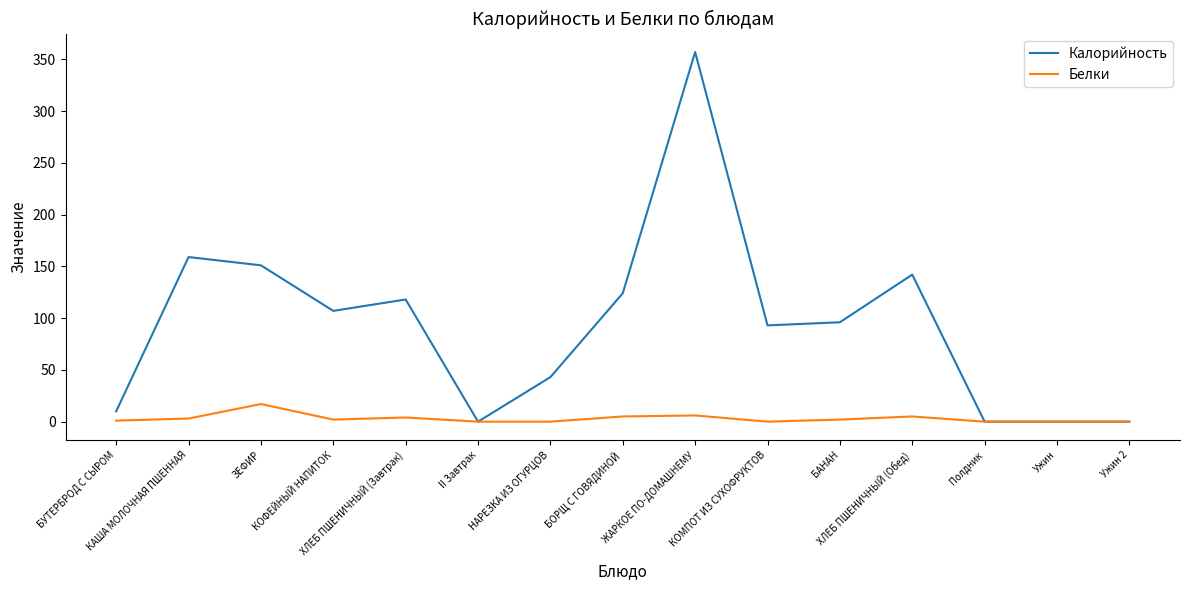

Which category has the highest value across all series?

ЖАРКОЕ ПО-ДОМАШНЕМУ